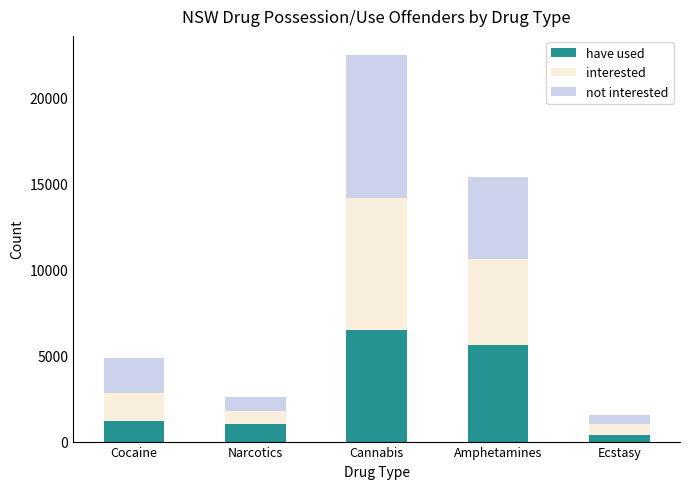

Reading left to right, what are the values for have used?

Cocaine=1204	Narcotics=998	Cannabis=6488	Amphetamines=5591	Ecstasy=411